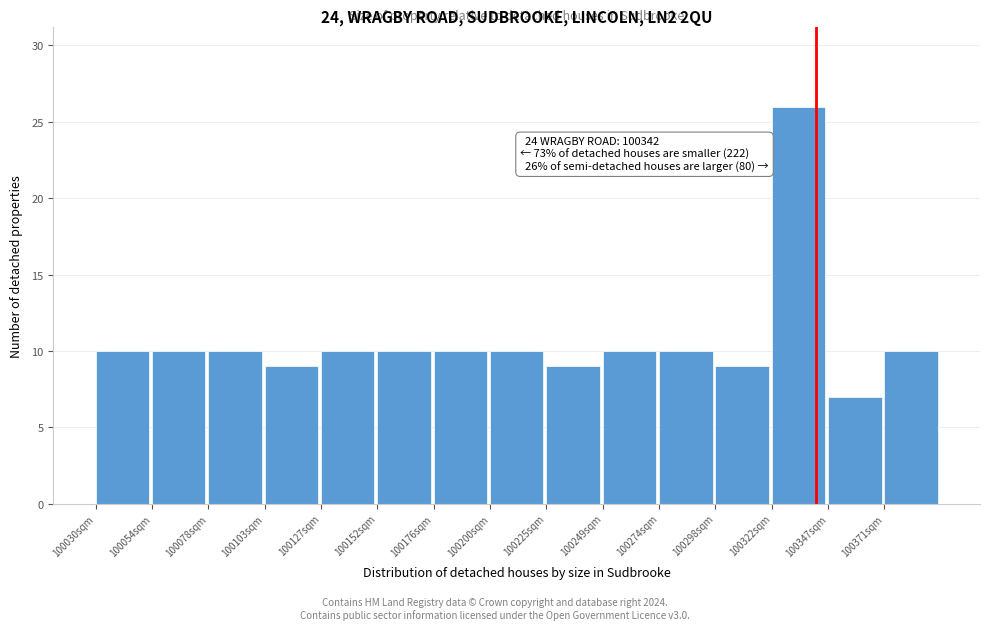

Over which range of the x-axis is the bar tallest?

100325 to 100345